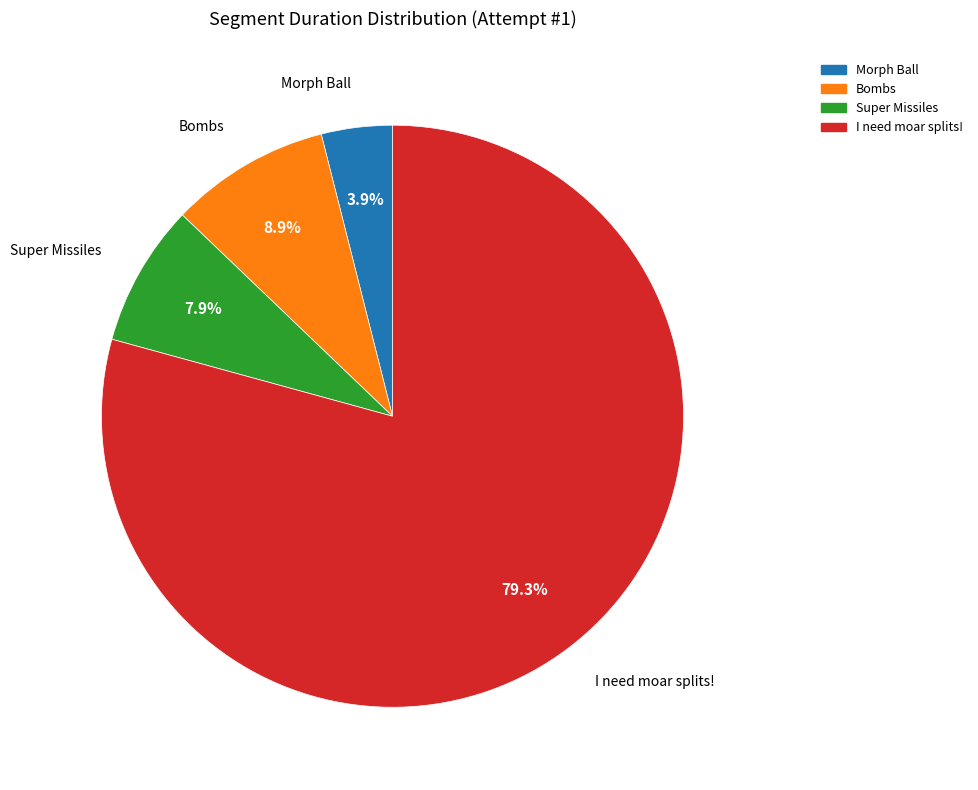

Is it true that Bombs is 9% of the pie?

True